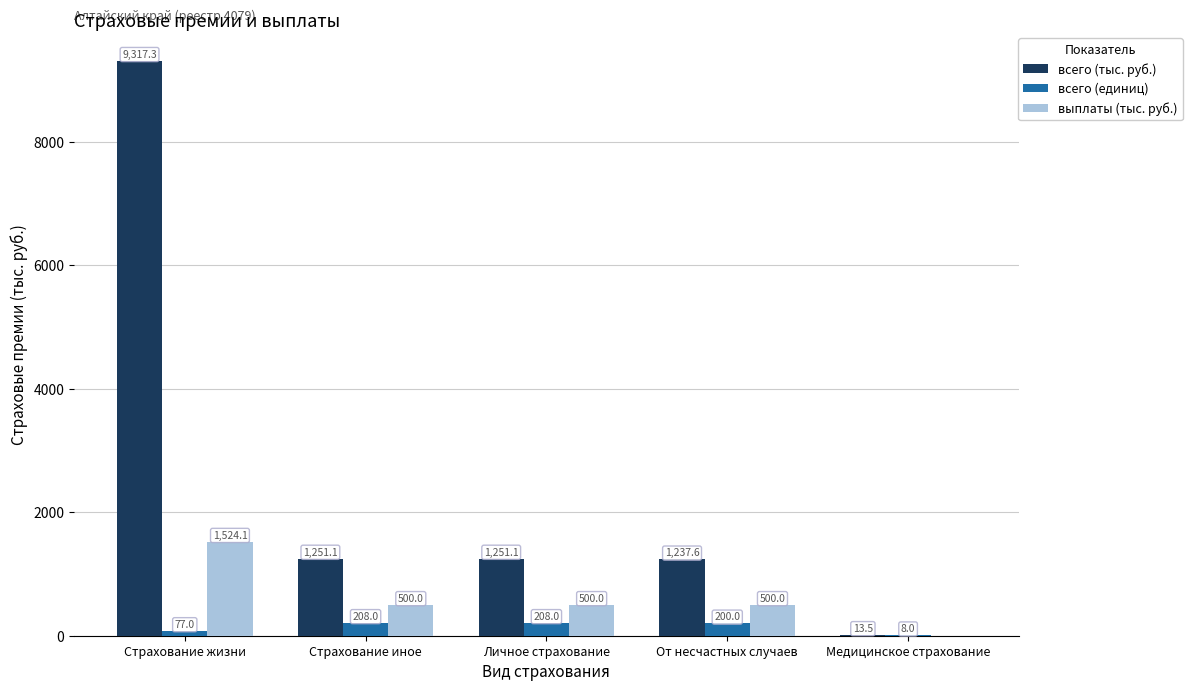

Reading left to right, what are all the values shown in this chart?

всего (тыс. руб.): Страхование жизни=9317.3	Страхование иное=1251.1	Личное страхование=1251.1	От несчастных случаев=1237.6	Медицинское страхование=13.5
всего (единиц): Страхование жизни=77.0	Страхование иное=208.0	Личное страхование=208.0	От несчастных случаев=200.0	Медицинское страхование=8.0
выплаты (тыс. руб.): Страхование жизни=1524.1	Страхование иное=500.0	Личное страхование=500.0	От несчастных случаев=500.0	Медицинское страхование=0.0